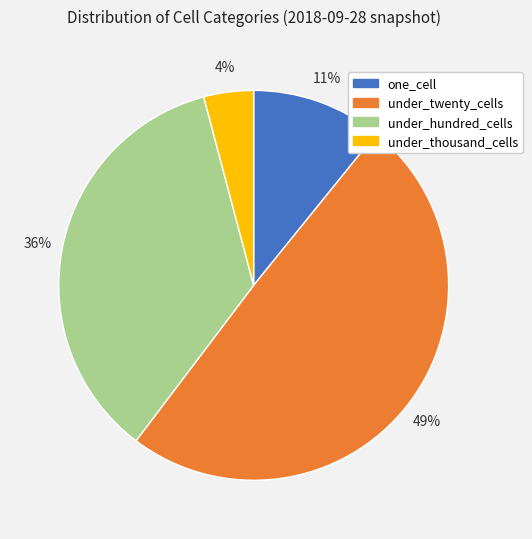

To the nearest percent, what is the difference between the largest and smallest slice percentages?

45%